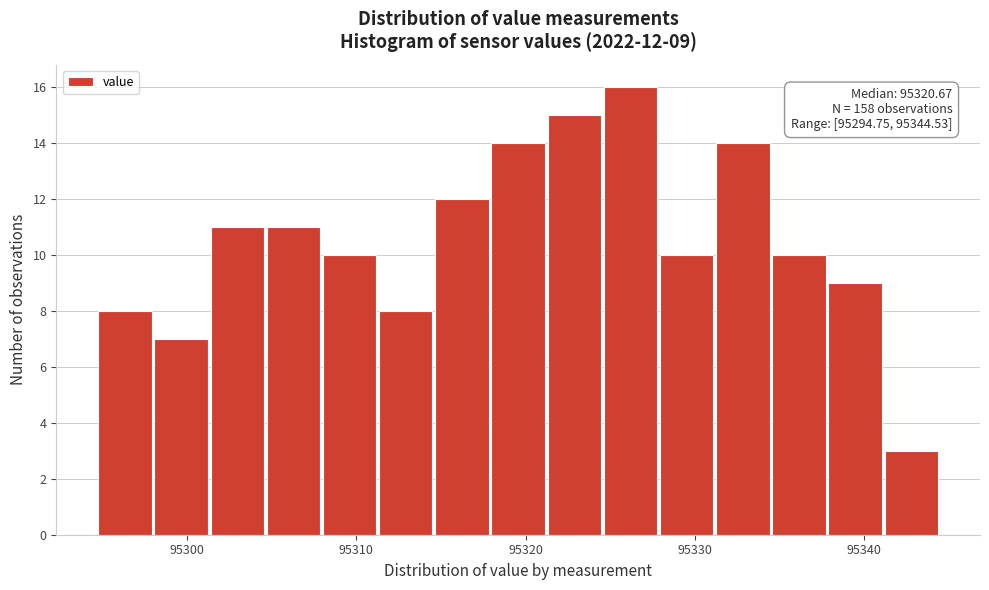

Around what value on the x-axis is the tallest bar? Give the approximate position of its centre, as read against the axis.

95326